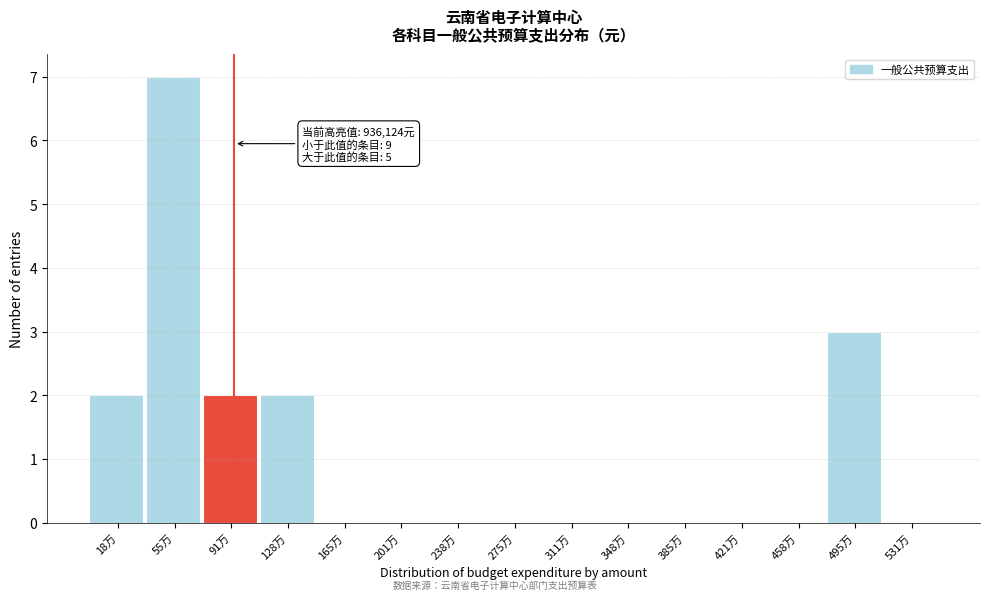

Reading left to right, list all the values displayed in this chart.

18万=2	55万=7	91万=2	128万=2	165万=0	201万=0	238万=0	275万=0	311万=0	348万=0	385万=0	421万=0	458万=0	495万=3	531万=0